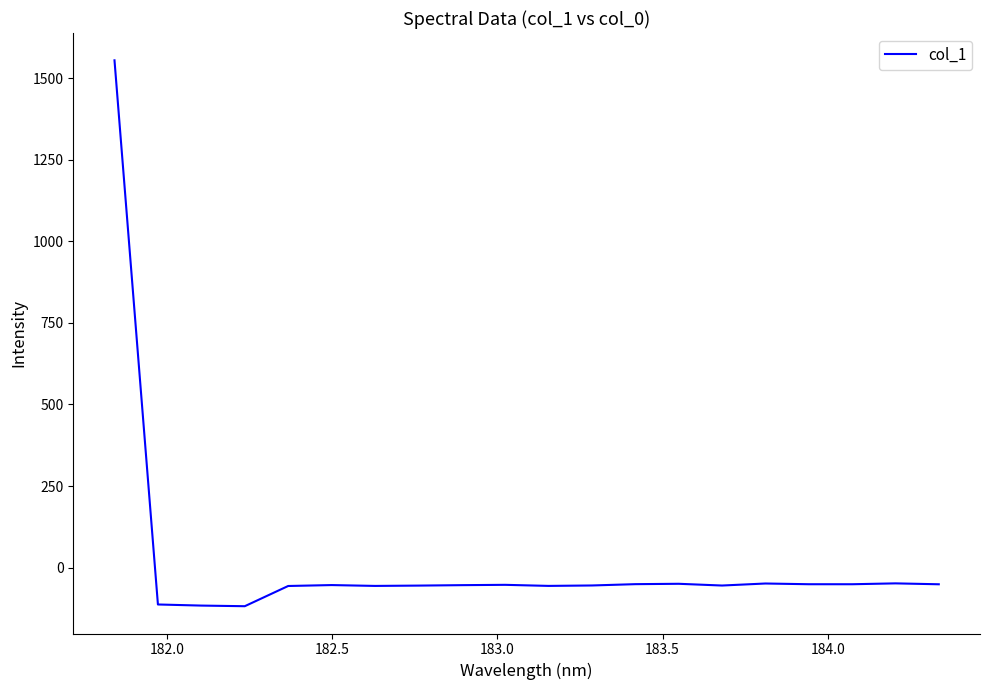

What is the difference between the maximum and minimum values?

1672.7